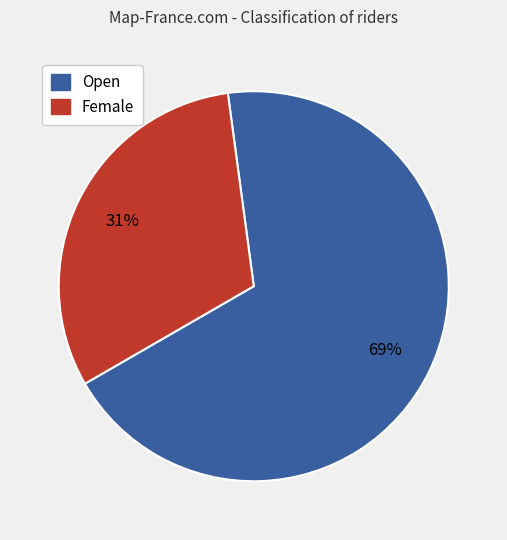

Is the sum of Open and Female greater than half?

Yes